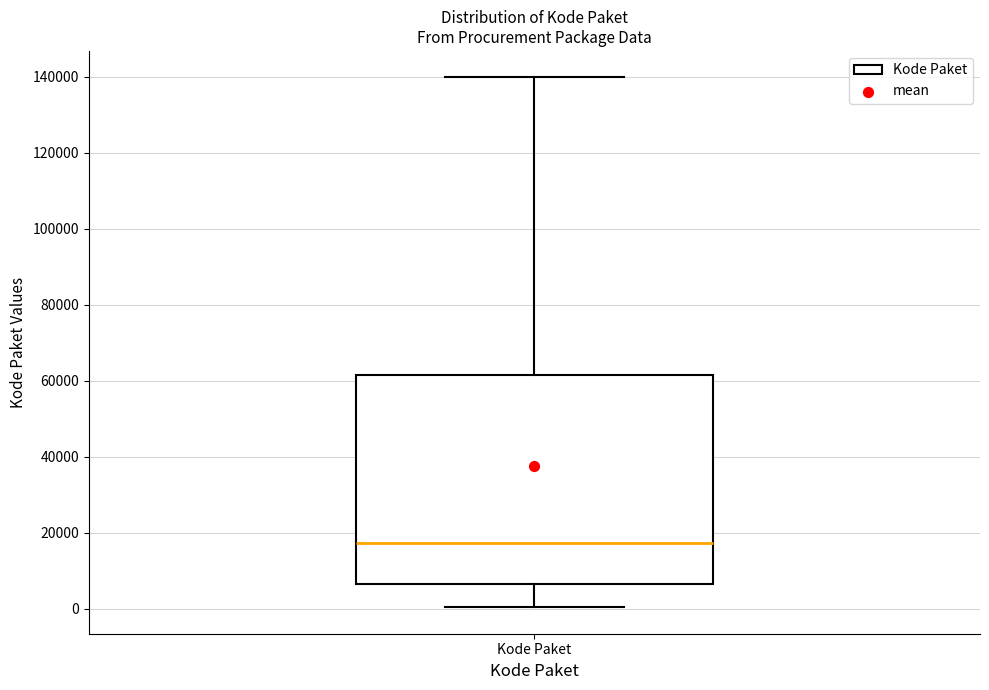

Read this box plot against the y-axis: the position of the median line, the range covered by the box, and the ends of both whiskers. The values are not printed on the chart, so give them approximately, as read against the axis.

median 18000, box 6000 to 62000, whiskers 0 to 140000